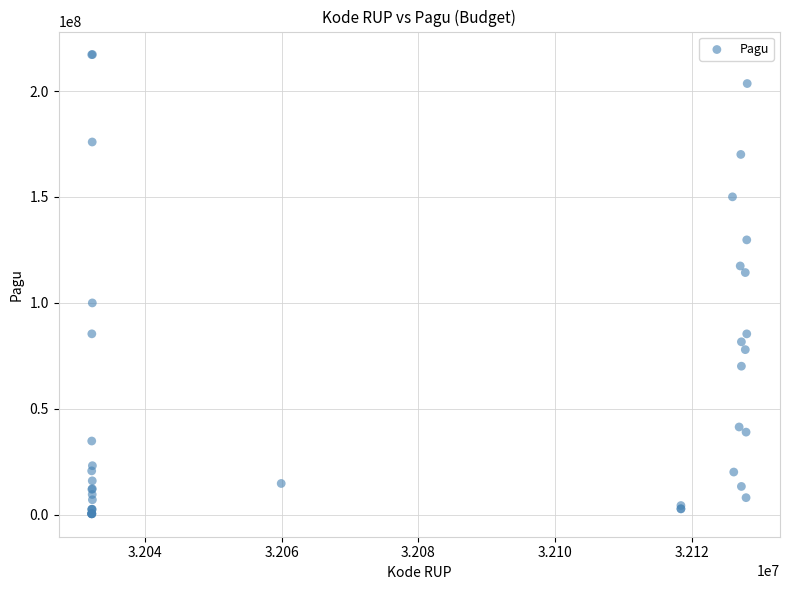

What Y value in the scatter plot is closest to 108830000?

114296000